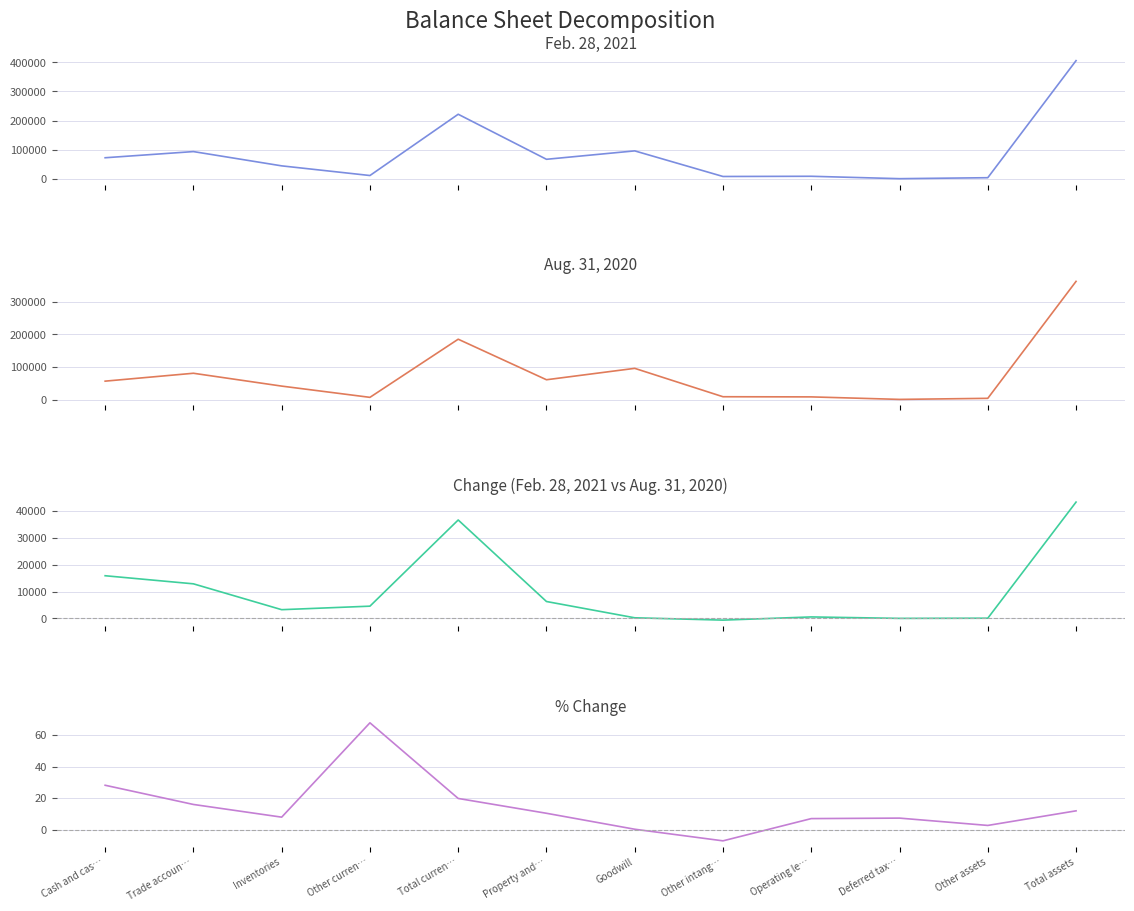

How many data points in Feb. 28, 2021 are above 67077?

5